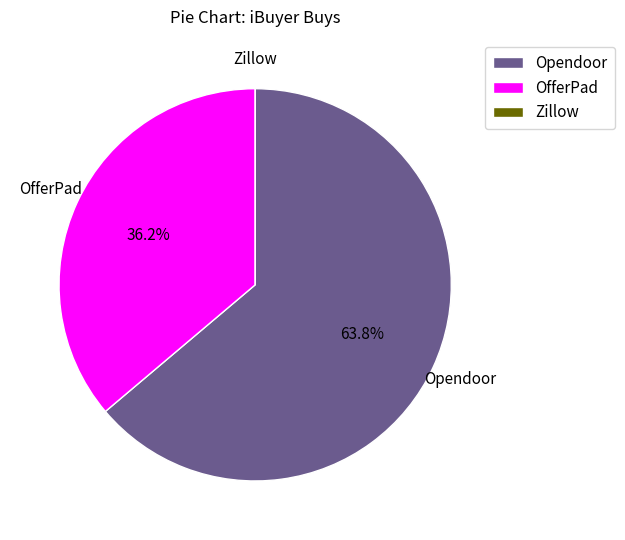

To the nearest percent, what is the average slice percentage?

33%